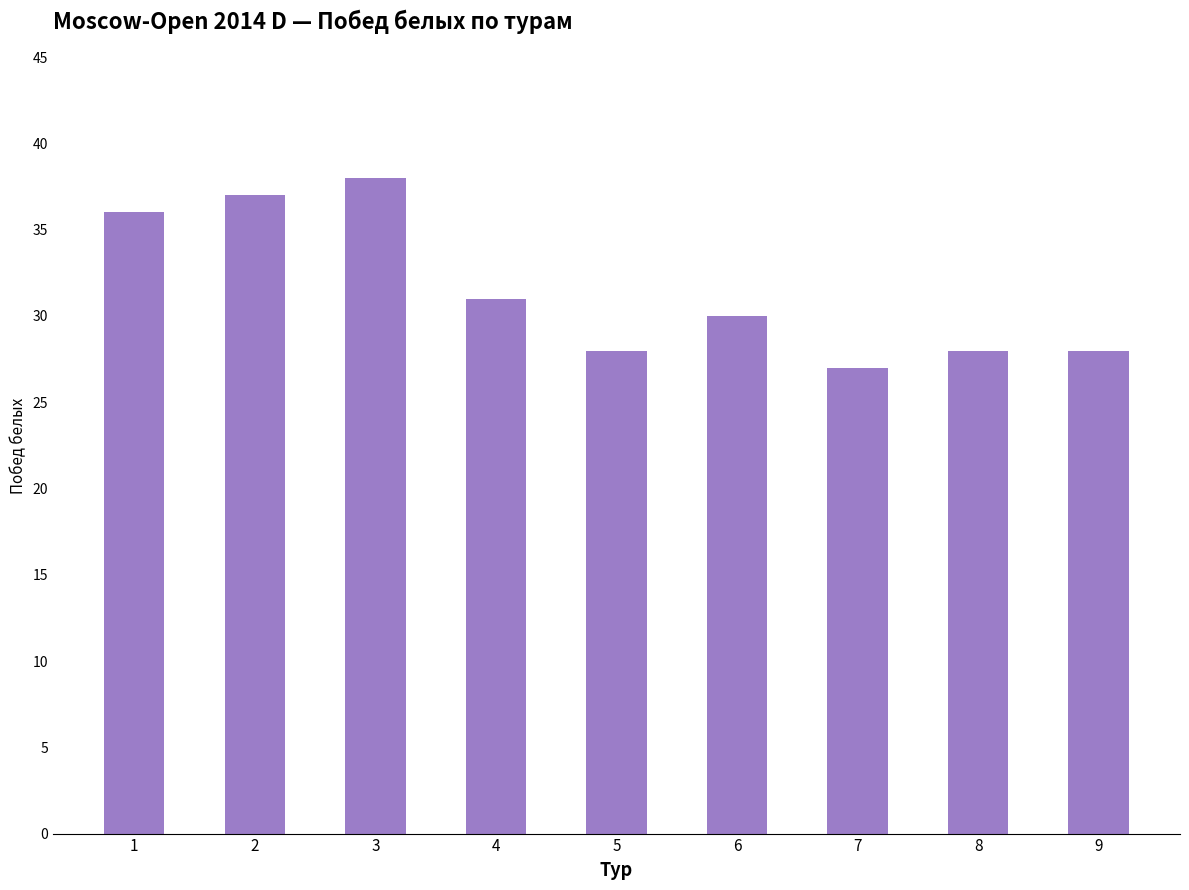

What is the change in value from 4 to 9?

-3